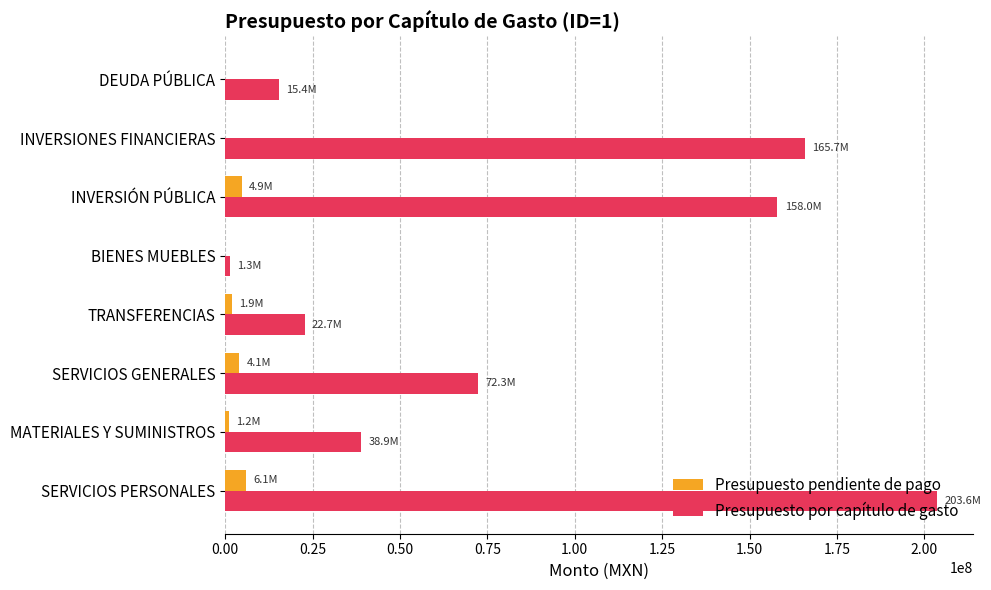

The value of Presupuesto por capítulo de gasto at DEUDA PÚBLICA is 15420550.3. True or false?

True